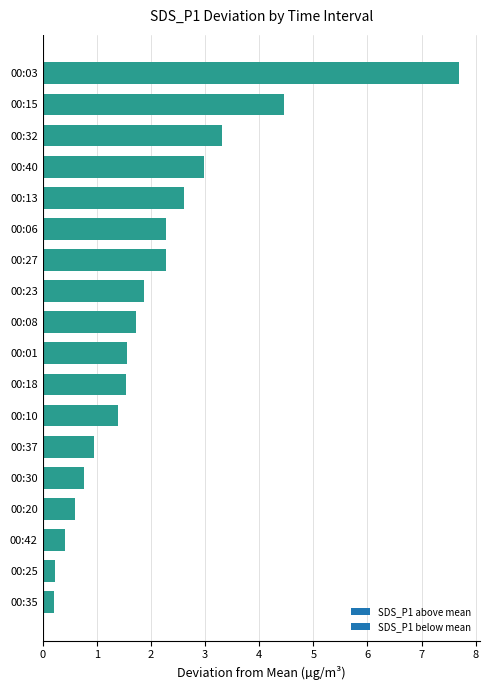

Is it true that the value at 00:08 is 0.8?

False